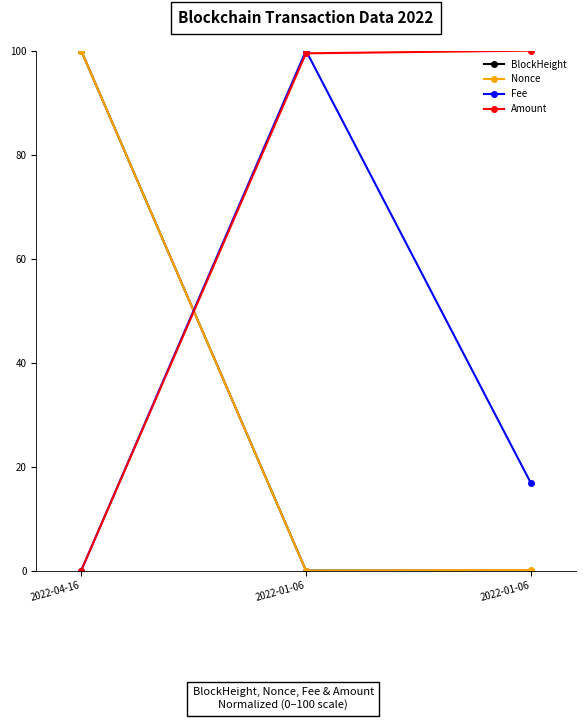

Count the number of categories in the chart.

3